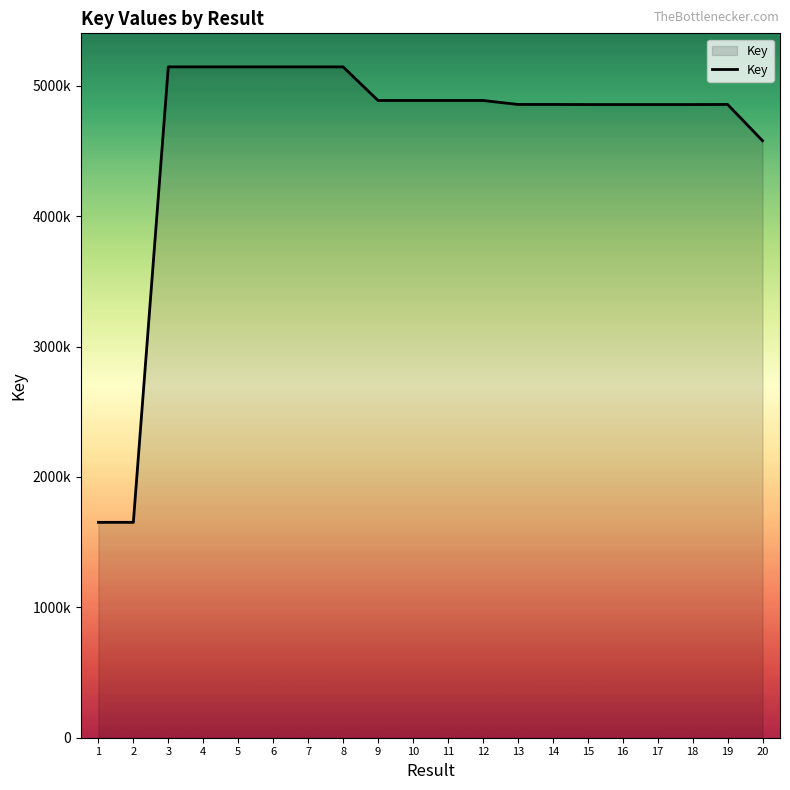

Approximately how many times larger is the value at 17 compared to 2?

2.9